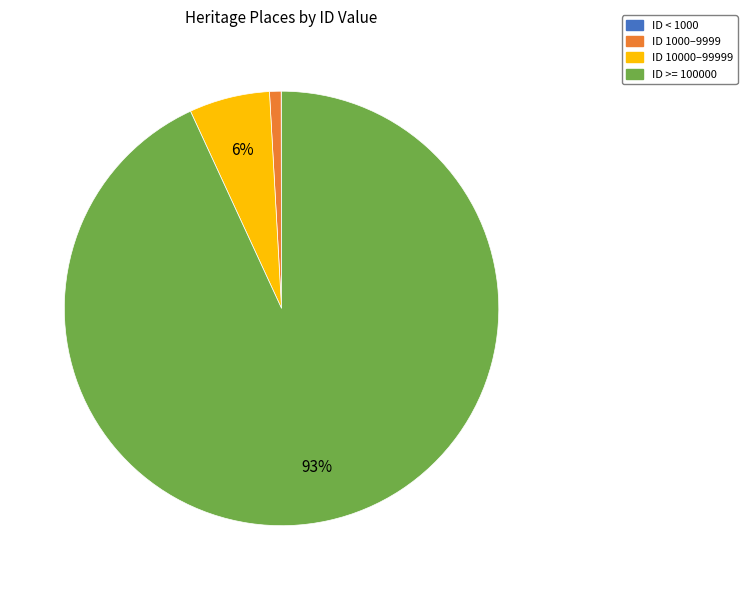

Which slice represents more than half of the pie?

ID >= 100000